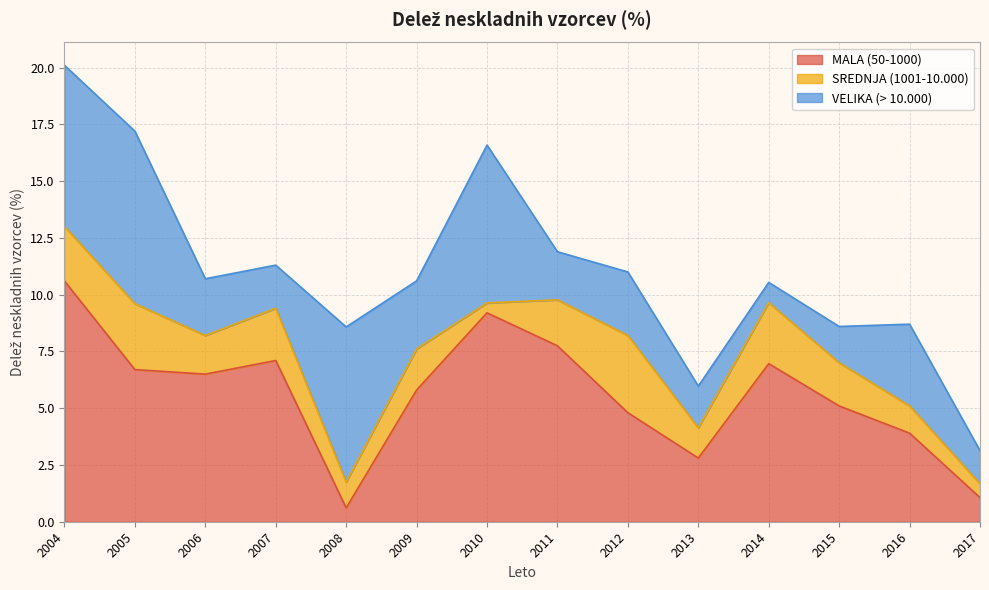

What is the sum of all VELIKA (> 10.000) values?

50.2